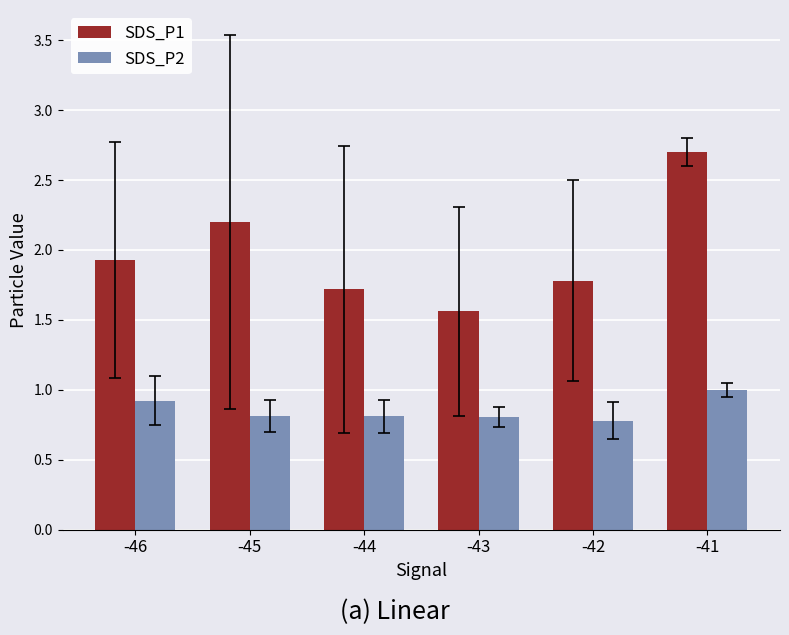

How many bars are there in each group?

2